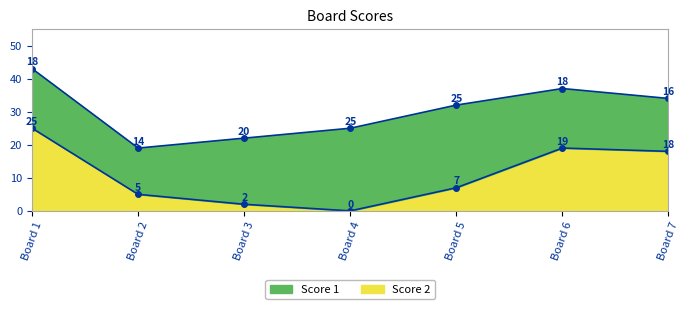

Approximately how many times larger is the value at 7 compared to 3?

9.0